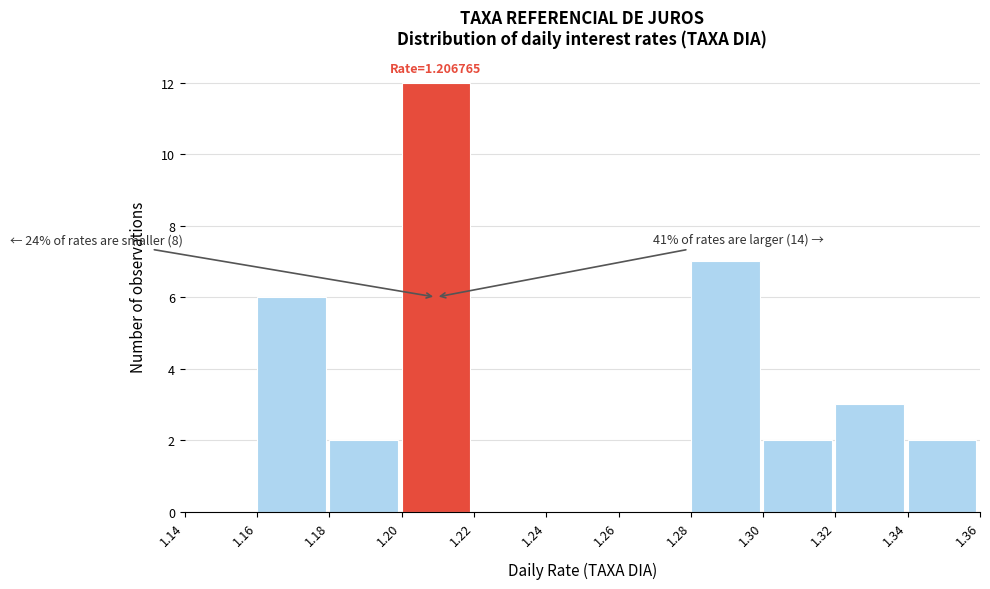

Which range on the x-axis has the tallest bar?

1.20 to 1.22